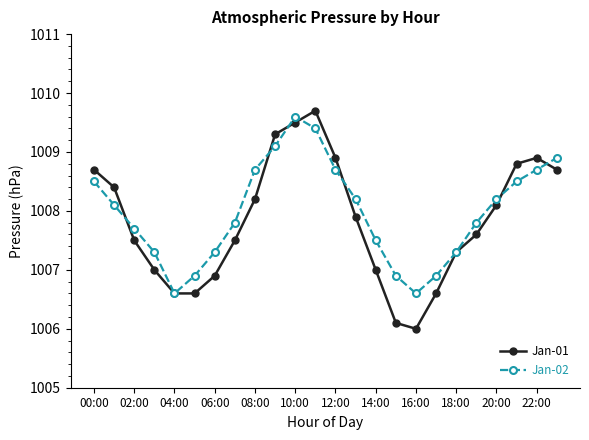

Which series has the widest spread of values?

Jan-01